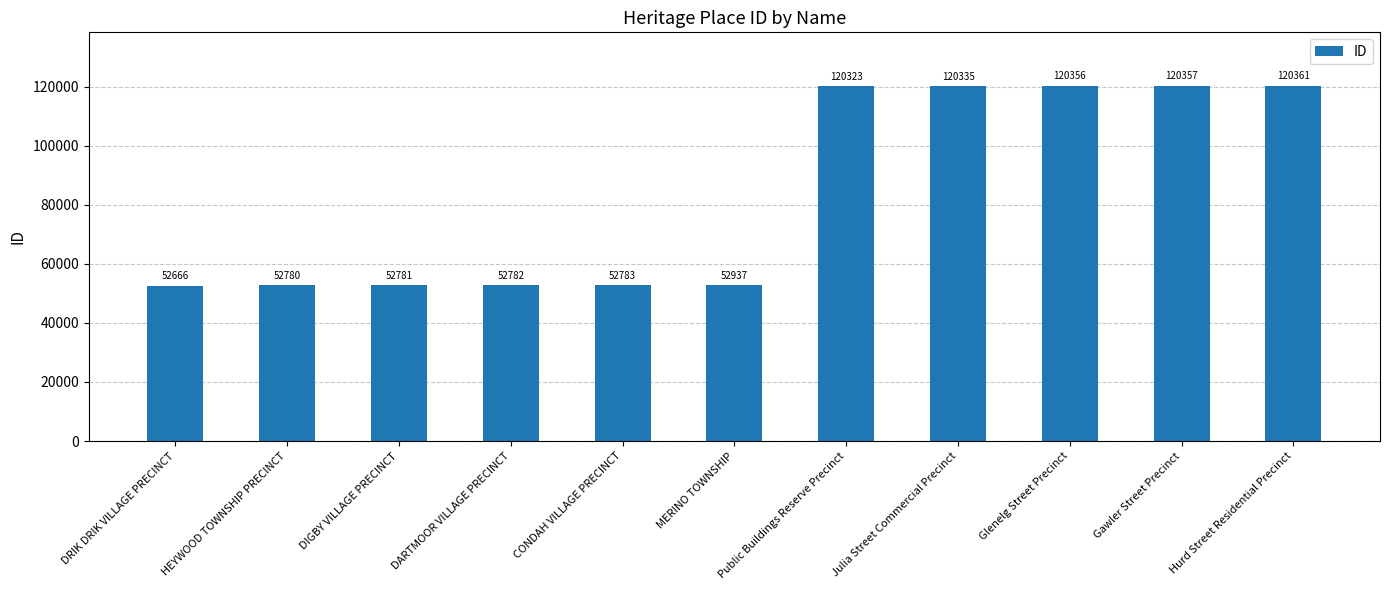

What position from the left is Hurd Street Residential Precinct?

11